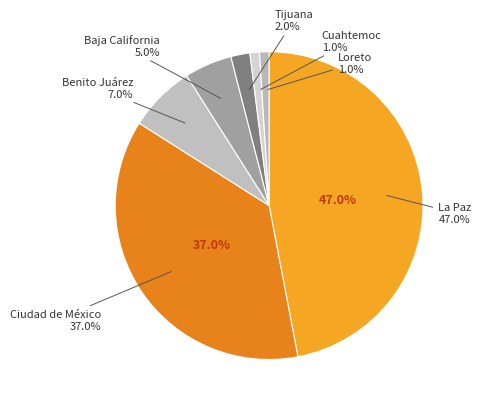

To the nearest percent, what percentage of the pie is Tijuana?

2%